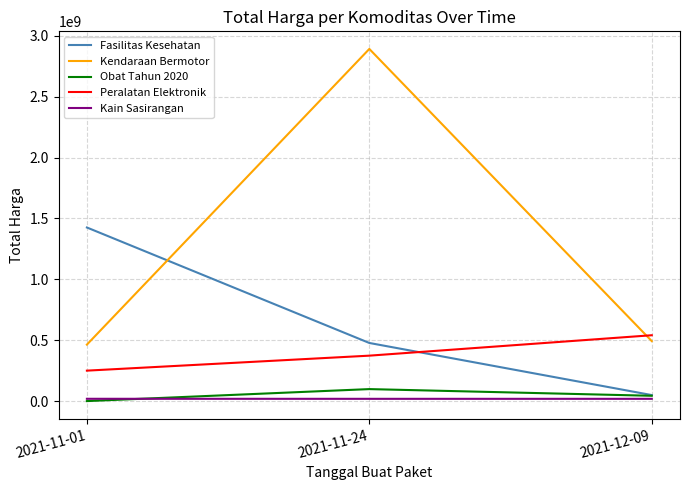

What position from the left is 2021-11-24?

2